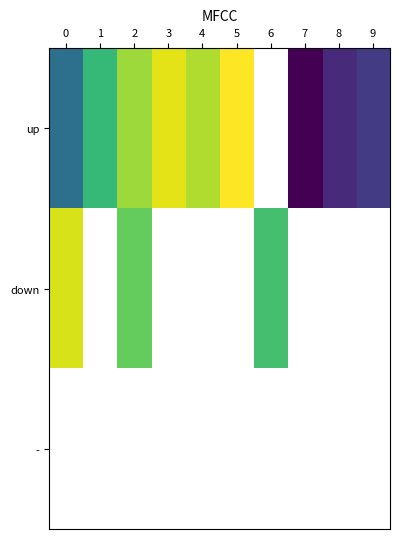

True or false: down has a value of 20.0 at 6.

True